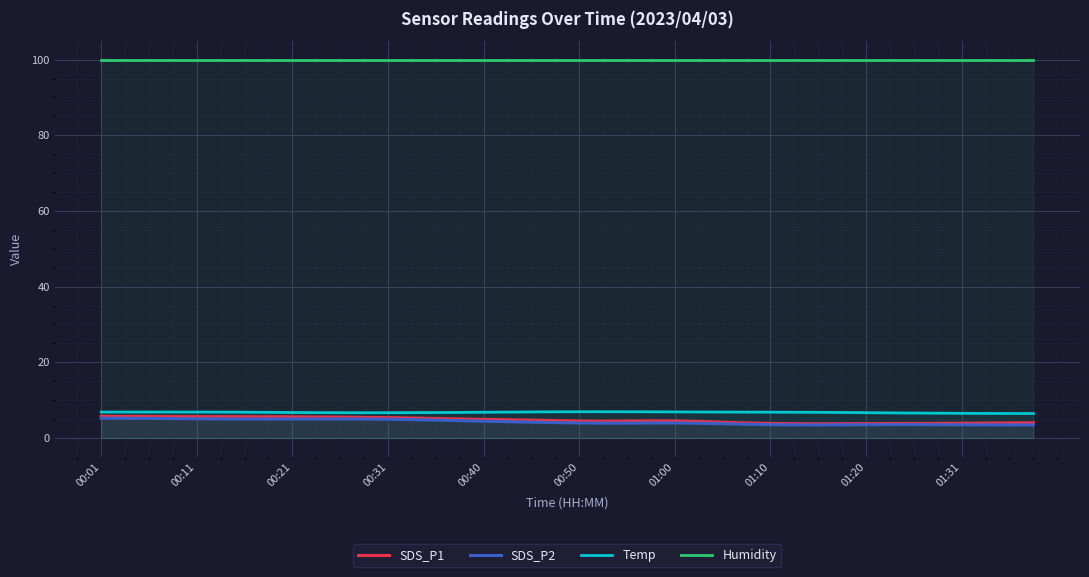

Which series has the widest spread of values?

SDS_P1